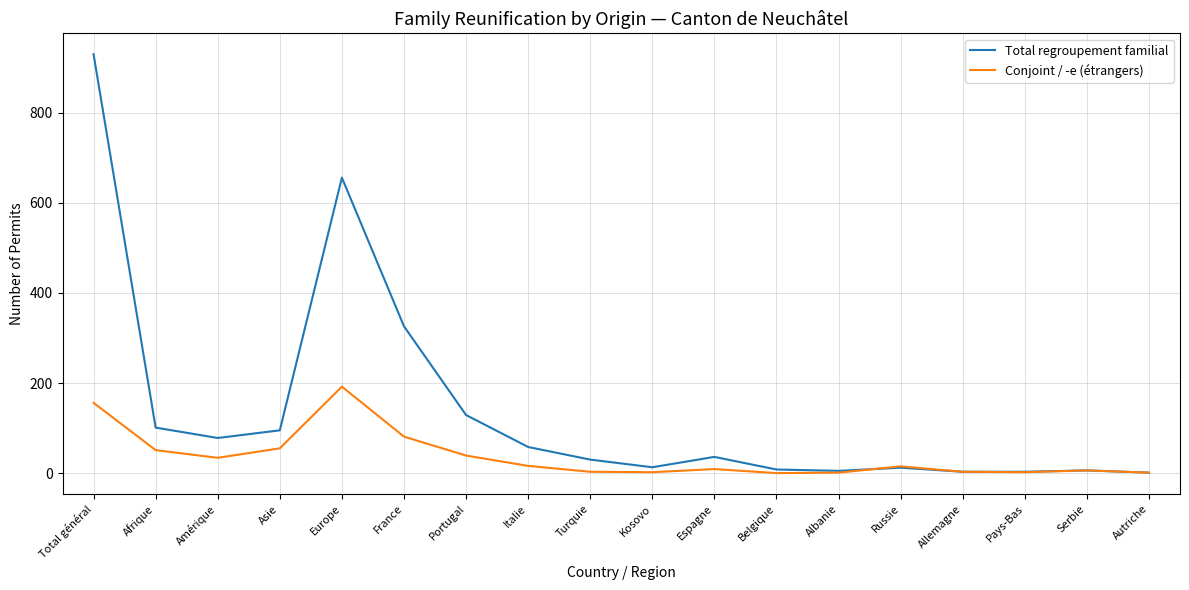

True or false: Conjoint / -e (étrangers) has a value of -103 at Belgique.

False